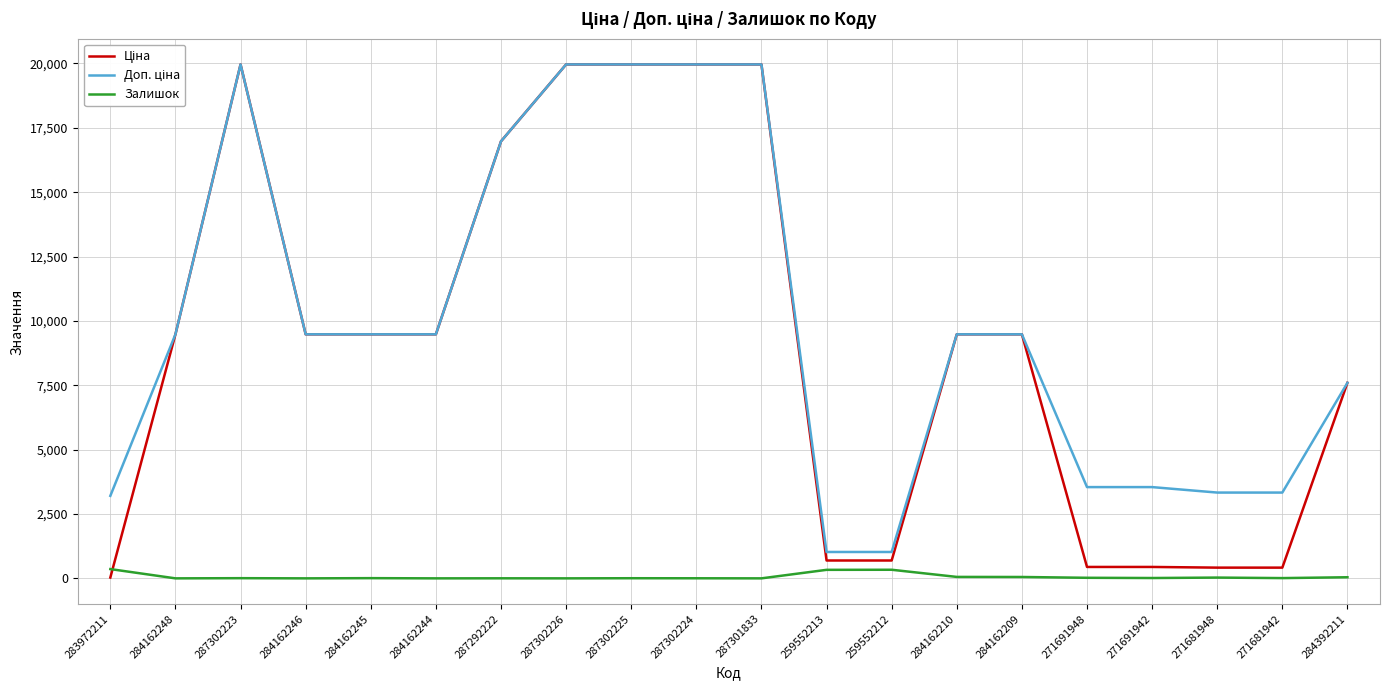

What position from the left is 284162245?

5